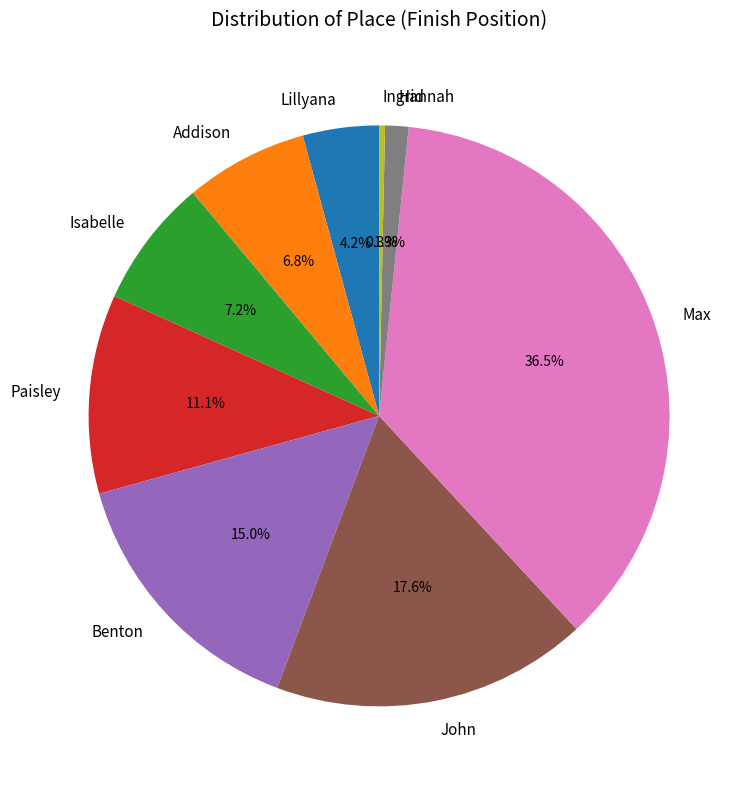

Count the number of slices in the pie.

9